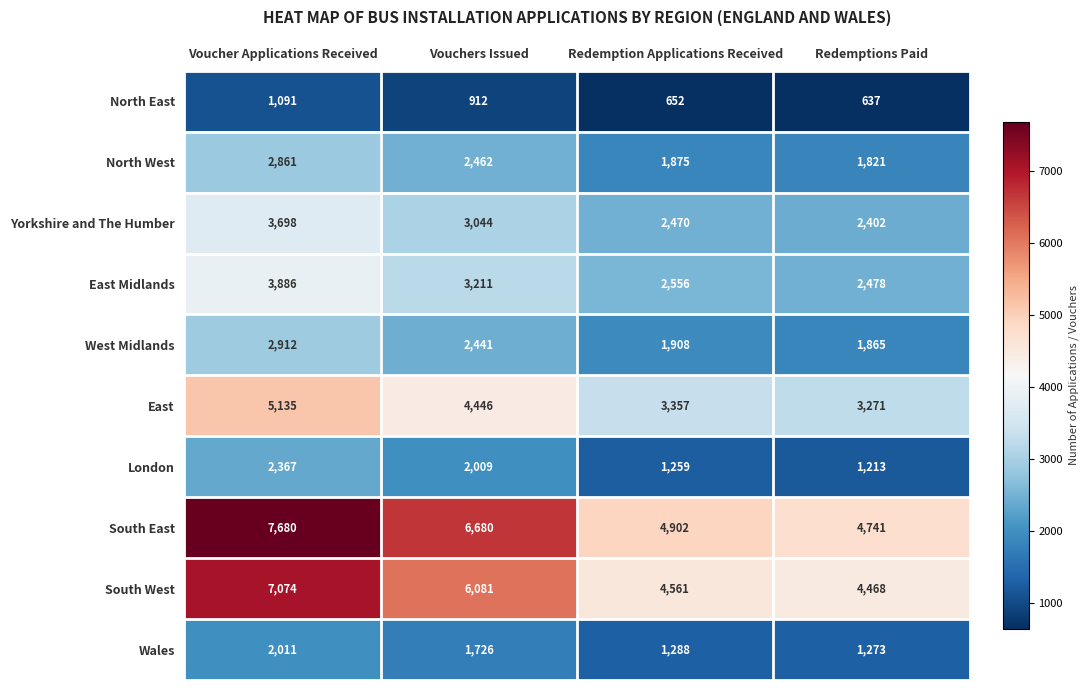

How many distinct data groups are displayed?

10